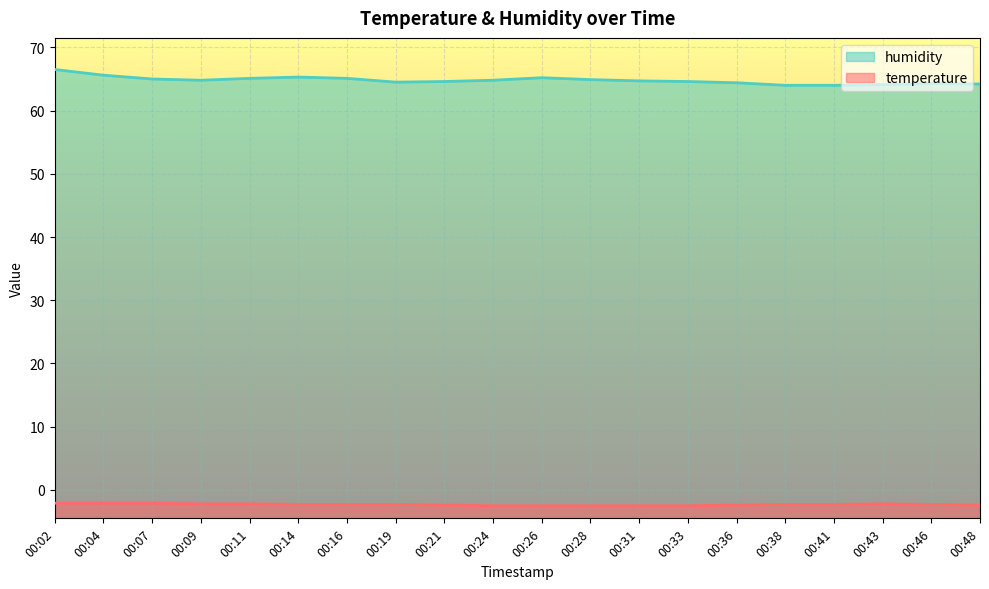

List the labels in order of humidity value, largest first.

00:02, 00:04, 00:14, 00:26, 00:11, 00:16, 00:07, 00:28, 00:09, 00:24, 00:31, 00:21, 00:33, 00:19, 00:36, 00:46, 00:48, 00:43, 00:38, 00:41